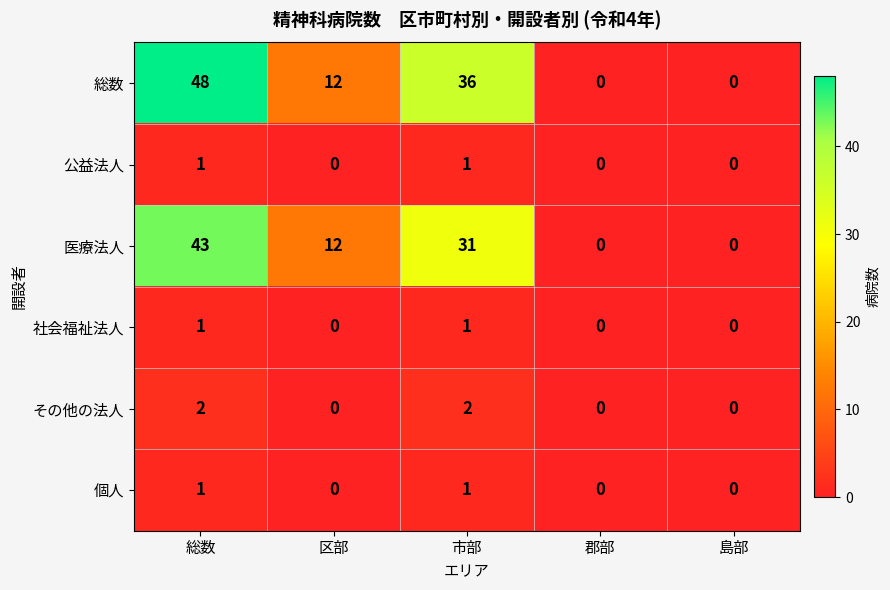

Reading right to left, what are all the values shown in this chart?

総数: 0	0	36	12	48
公益法人: 0	0	1	0	1
医療法人: 0	0	31	12	43
社会福祉法人: 0	0	1	0	1
その他の法人: 0	0	2	0	2
個人: 0	0	1	0	1